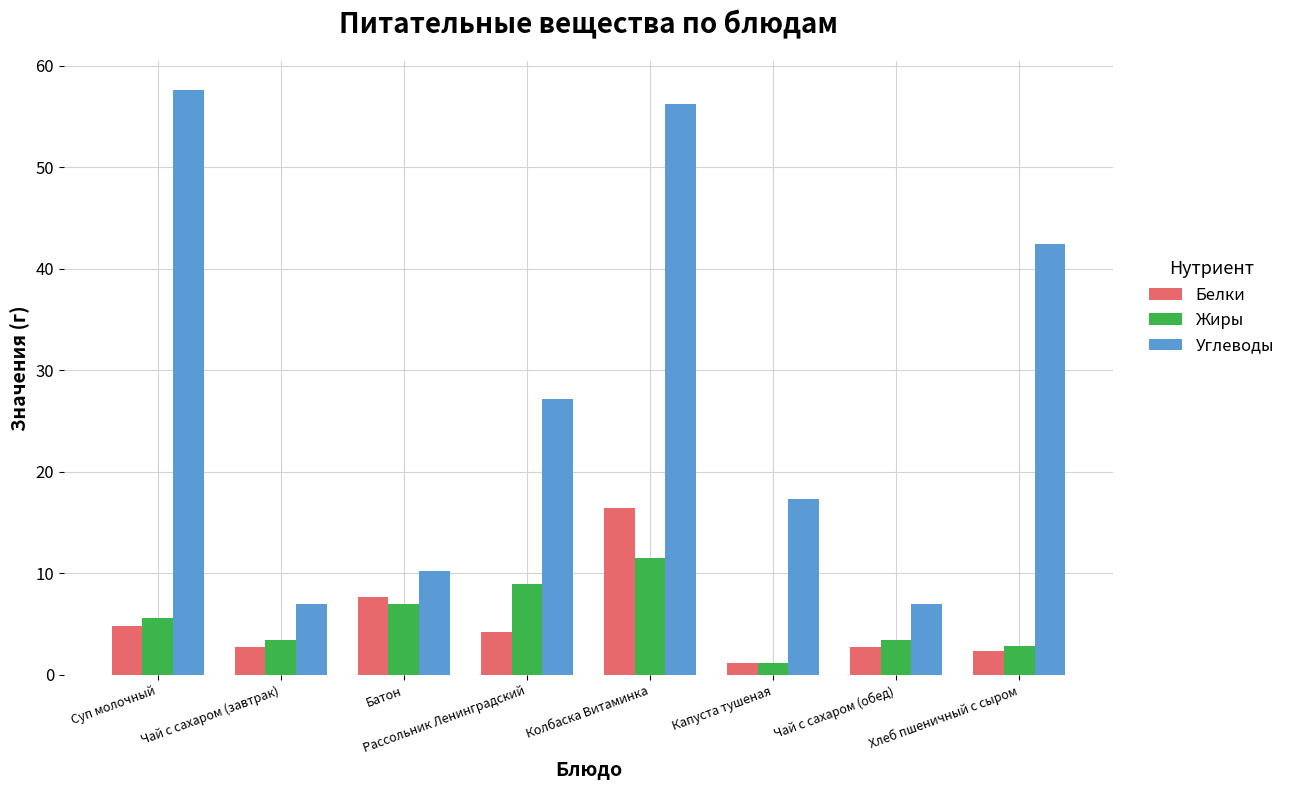

Where does the Жиры series first go above 5?

Суп молочный